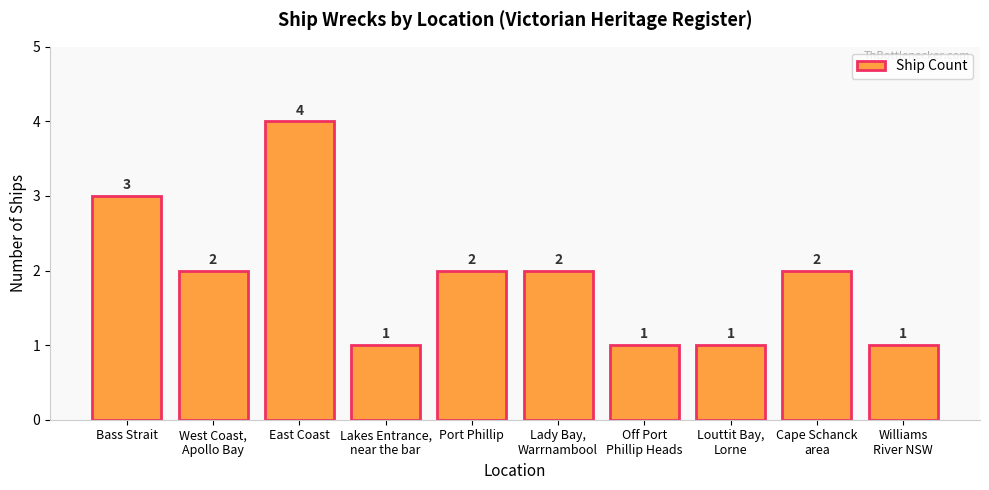

What is the greatest value displayed?

4